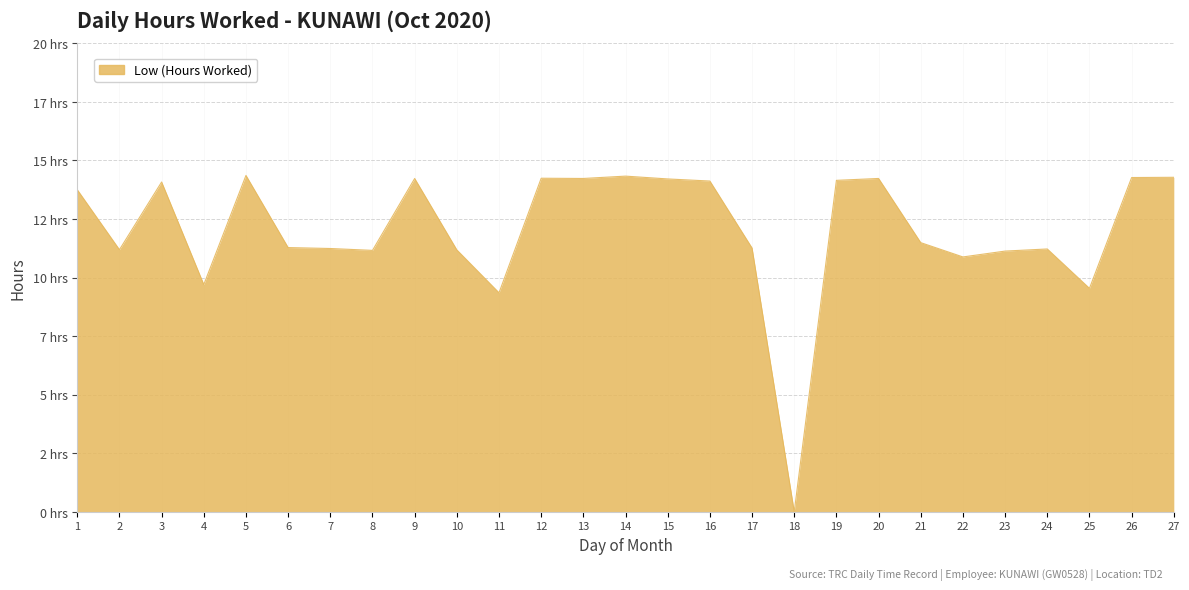

Does the chart display data point markers on the line(s)?

No